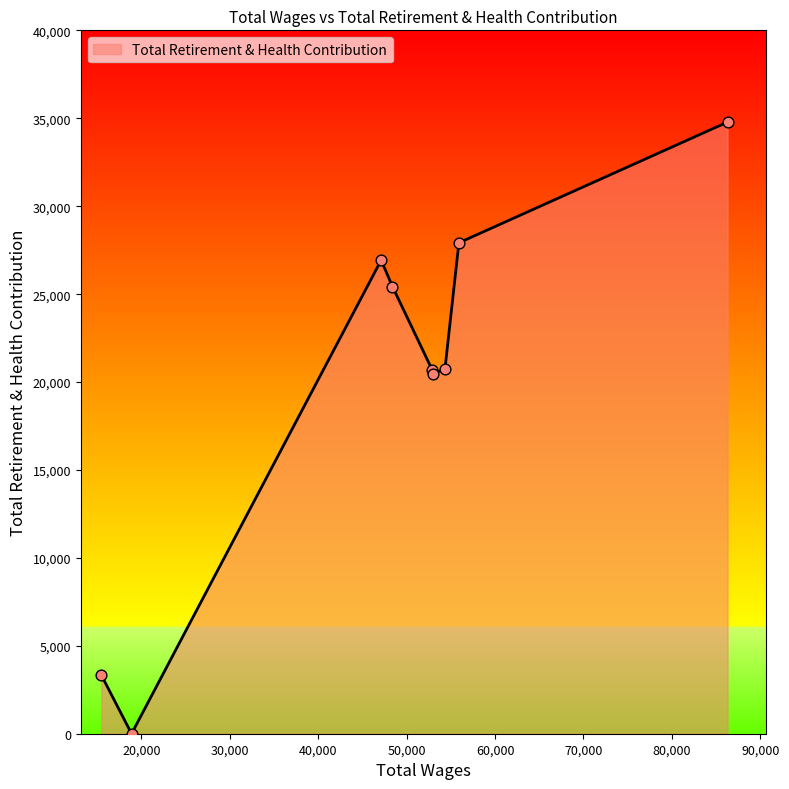

What is the greatest value displayed?

34788